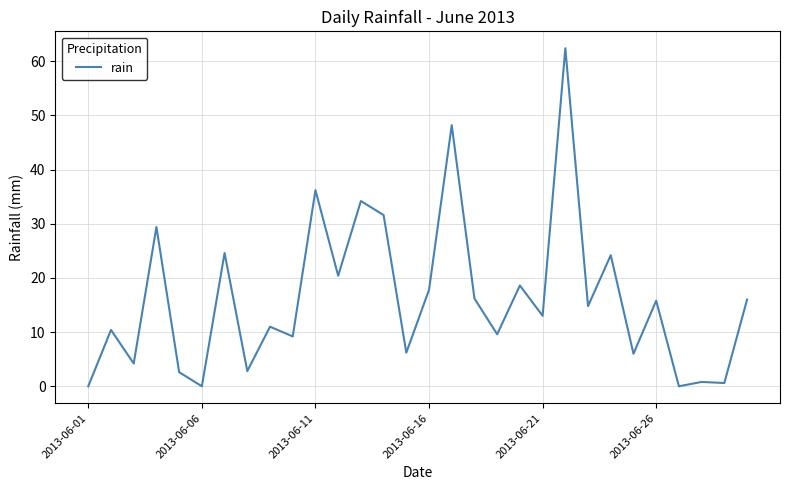

What is the maximum value shown in the chart?

62.4